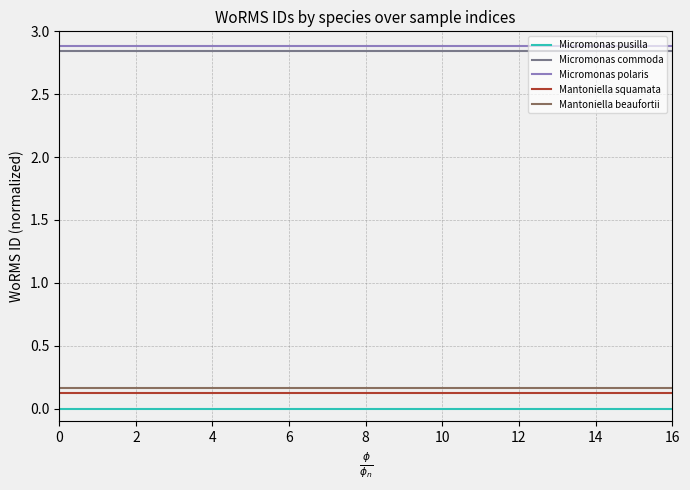

Which series has the widest spread of values?

Micromonas pusilla